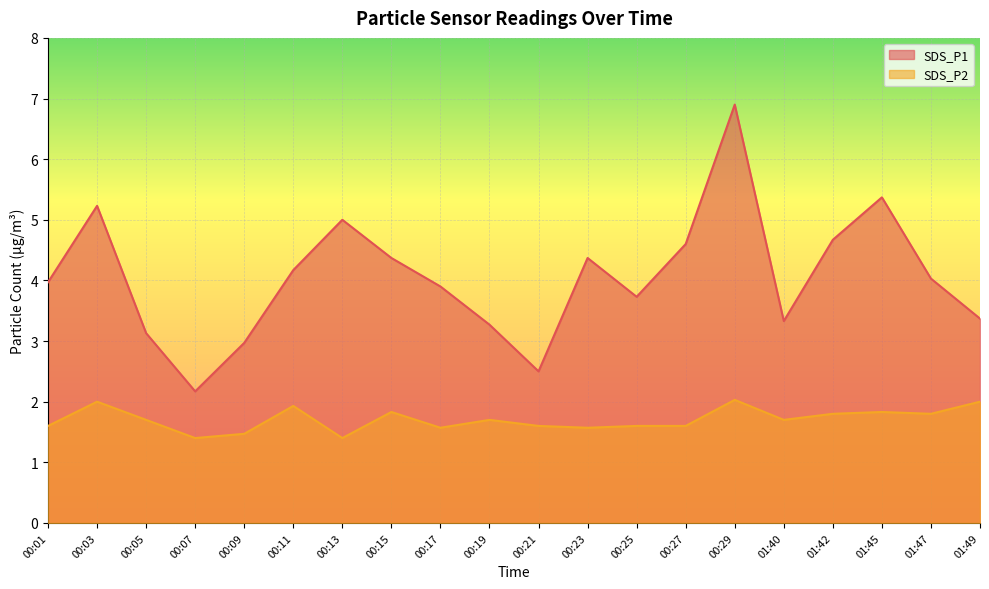

Reading right to left, extract all data points from this chart.

SDS_P1: 01:49=3.4	01:47=4.0	01:45=5.4	01:42=4.7	01:40=3.3	00:29=6.9	00:27=4.6	00:25=3.7	00:23=4.4	00:21=2.5	00:19=3.3	00:17=3.9	00:15=4.4	00:13=5.0	00:11=4.2	00:09=3.0	00:07=2.2	00:05=3.1	00:03=5.2	00:01=4.0
SDS_P2: 01:49=2.0	01:47=1.8	01:45=1.8	01:42=1.8	01:40=1.7	00:29=2.0	00:27=1.6	00:25=1.6	00:23=1.6	00:21=1.6	00:19=1.7	00:17=1.6	00:15=1.8	00:13=1.4	00:11=1.9	00:09=1.5	00:07=1.4	00:05=1.7	00:03=2.0	00:01=1.6